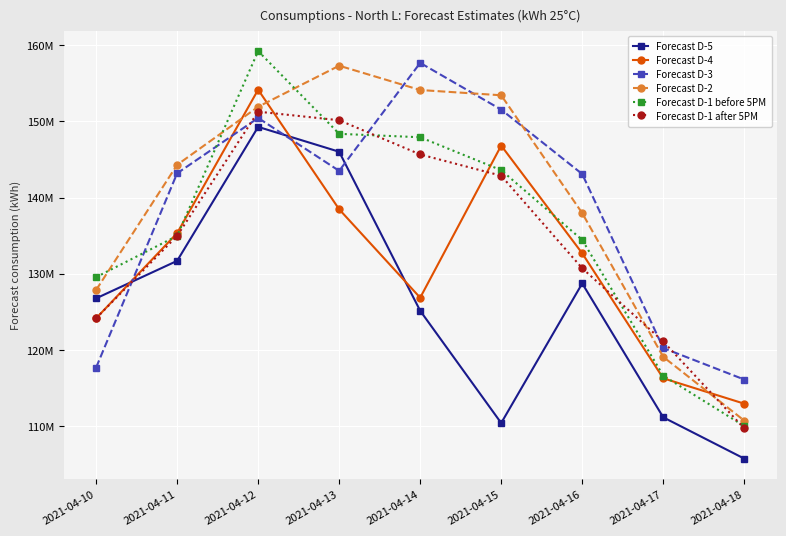

What are all the series names shown in the legend?

Forecast D-5, Forecast D-4, Forecast D-3, Forecast D-2, Forecast D-1 before 5PM, Forecast D-1 after 5PM